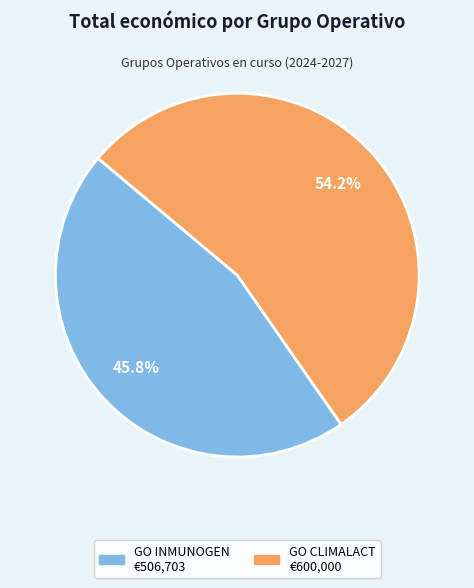

Is it true that GO CLIMALACT is 41% of the pie?

False